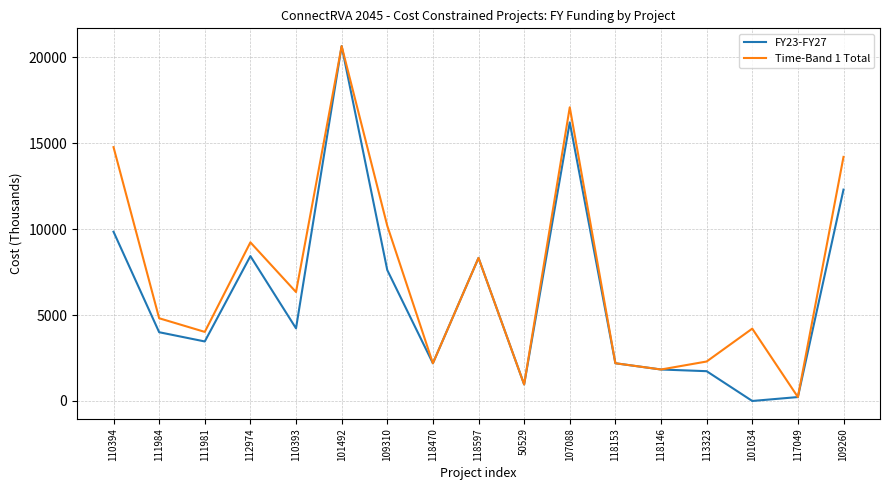

What is the total value across all series at 110393?

10567